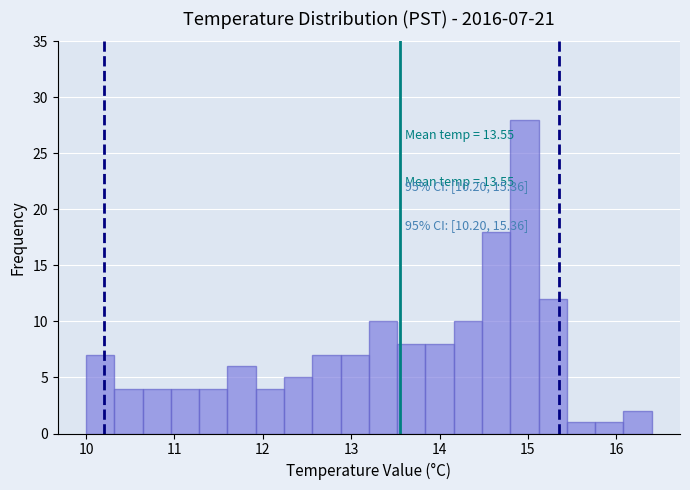

Read against the x-axis, roughly where is the centre of the tallest bar?

15.0